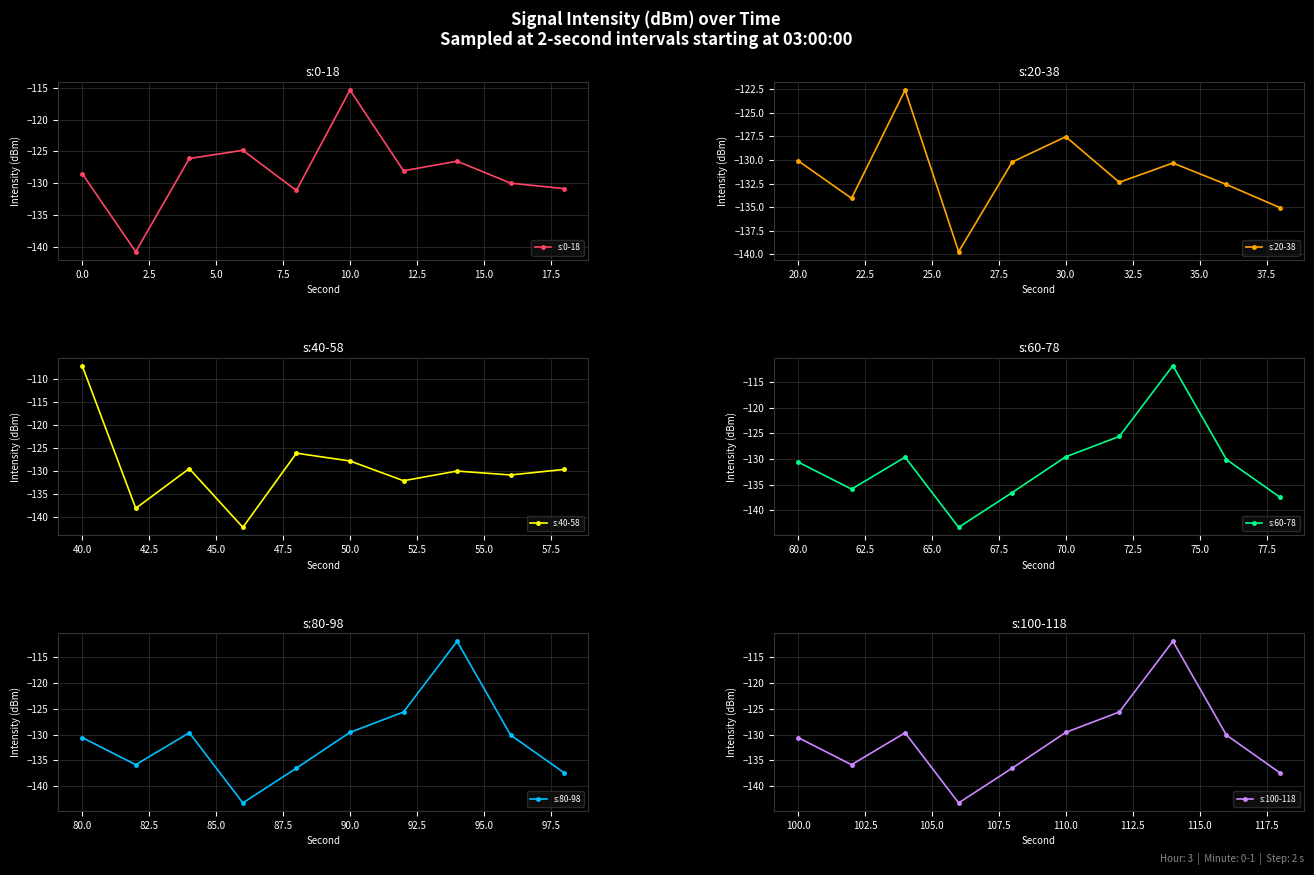

True or false: s:60-78 and s:100-118 intersect in this chart.

False